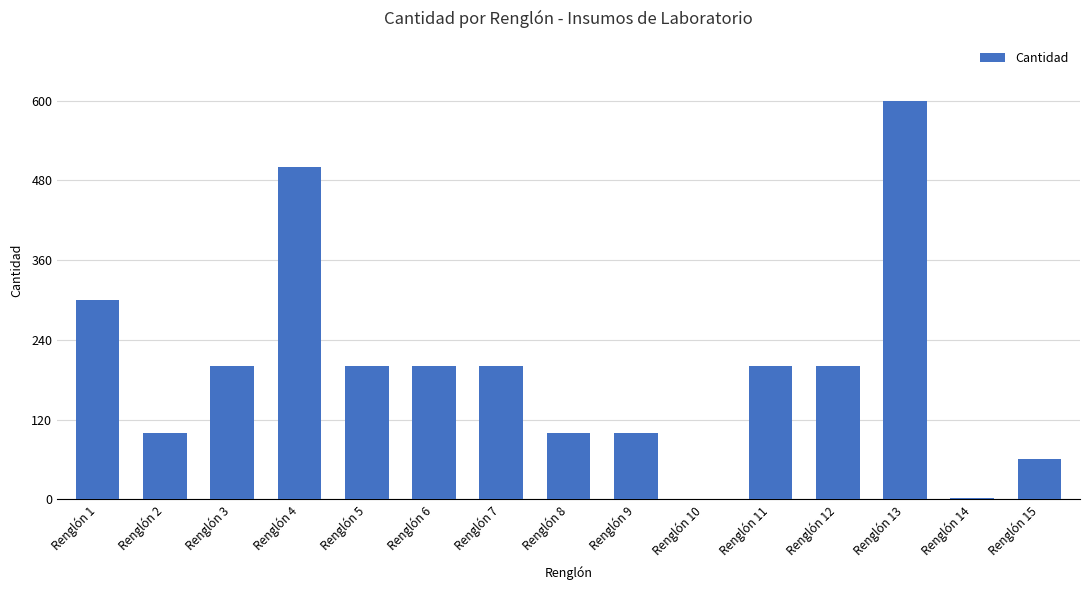

What is the change in value from Renglón 12 to Renglón 15?

-140